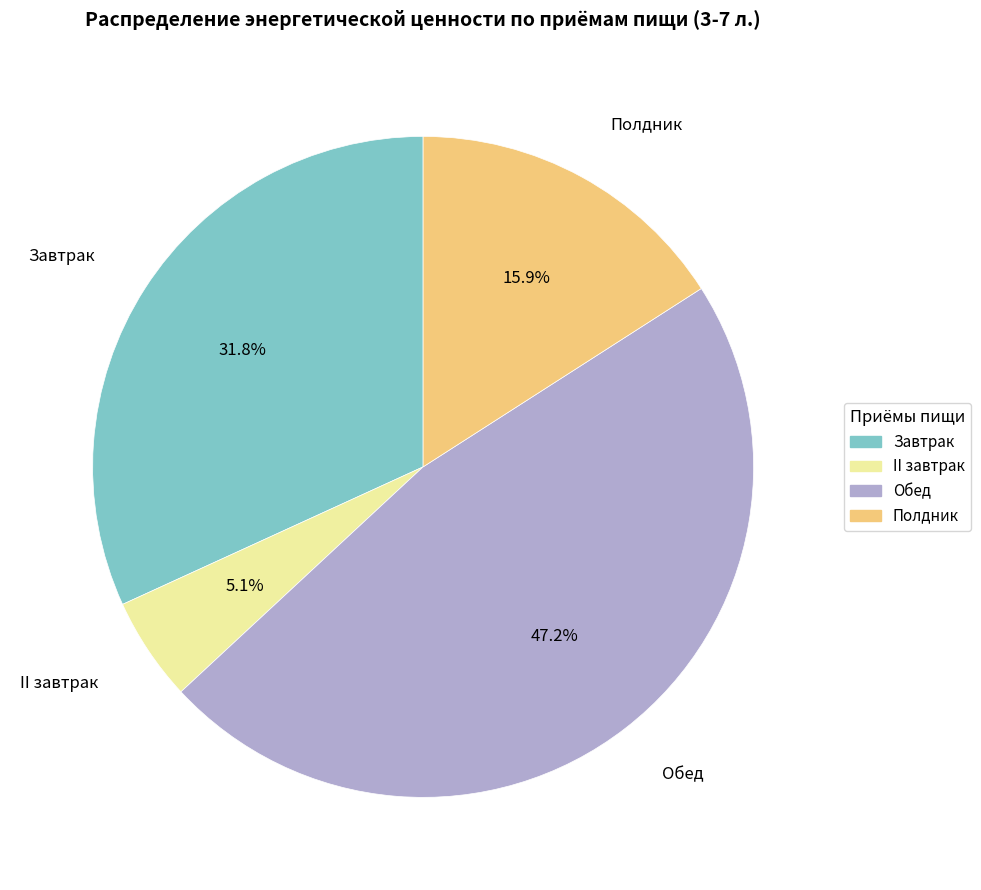

Which slice is the smallest?

II завтрак